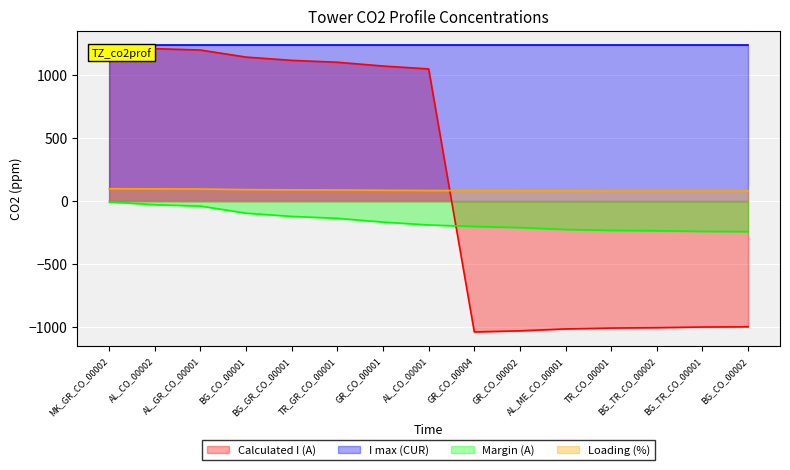

What position from the right is BG_CO_00002?

1